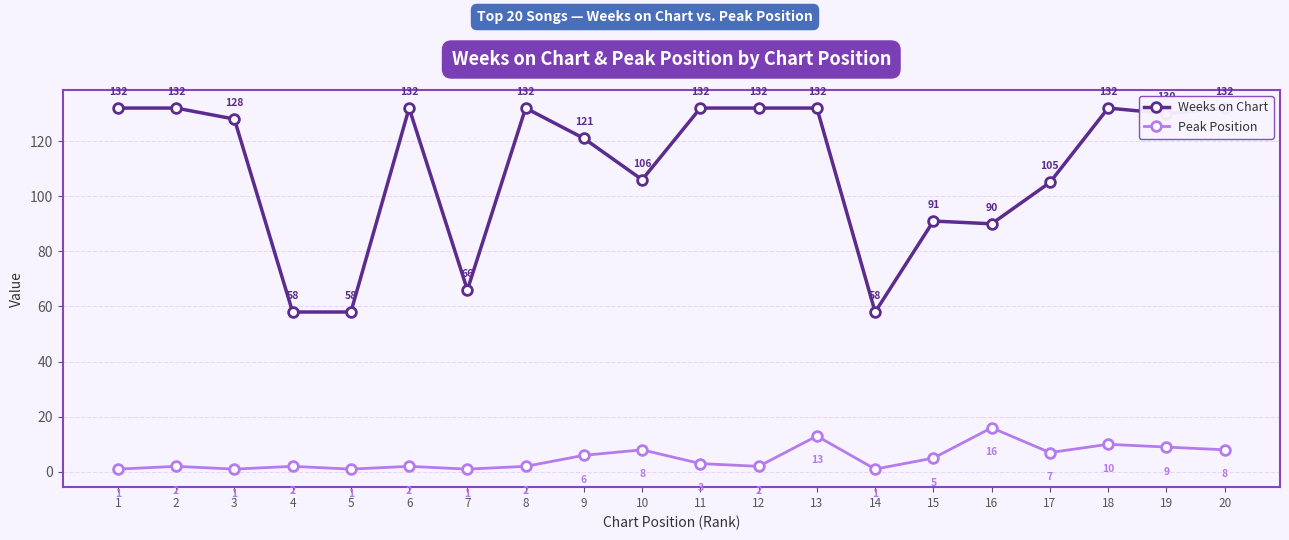

True or false: Weeks on Chart has a value of 132 at 2.

True